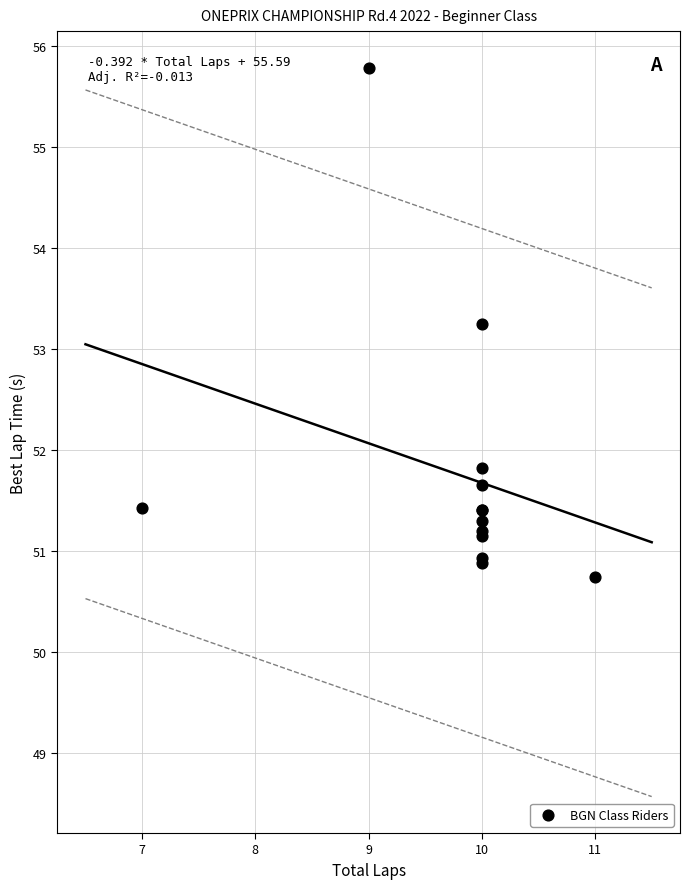

What Y value in the scatter plot is closest to 53?

53.2